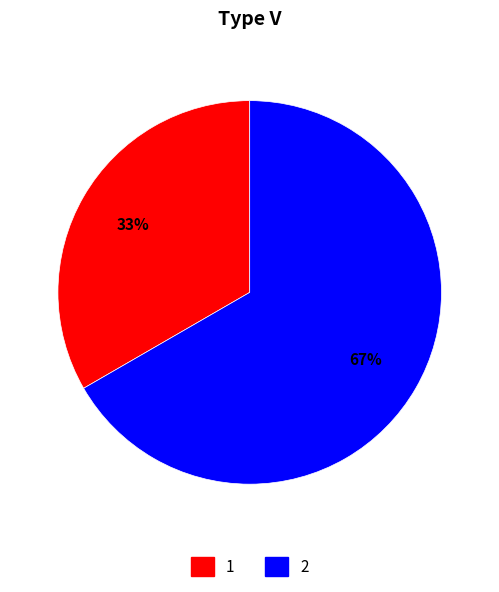

To the nearest percent, what is the average slice percentage?

50%